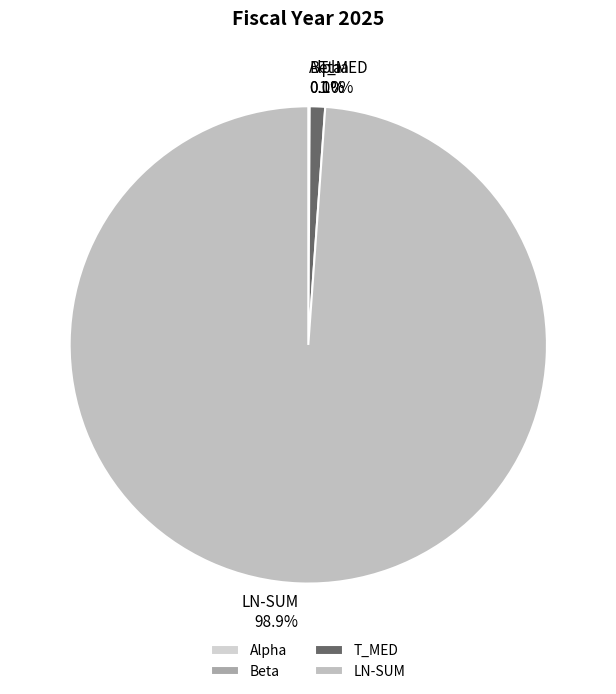

To the nearest percent, what is the combined percentage of LN-SUM and T_MED?

100%